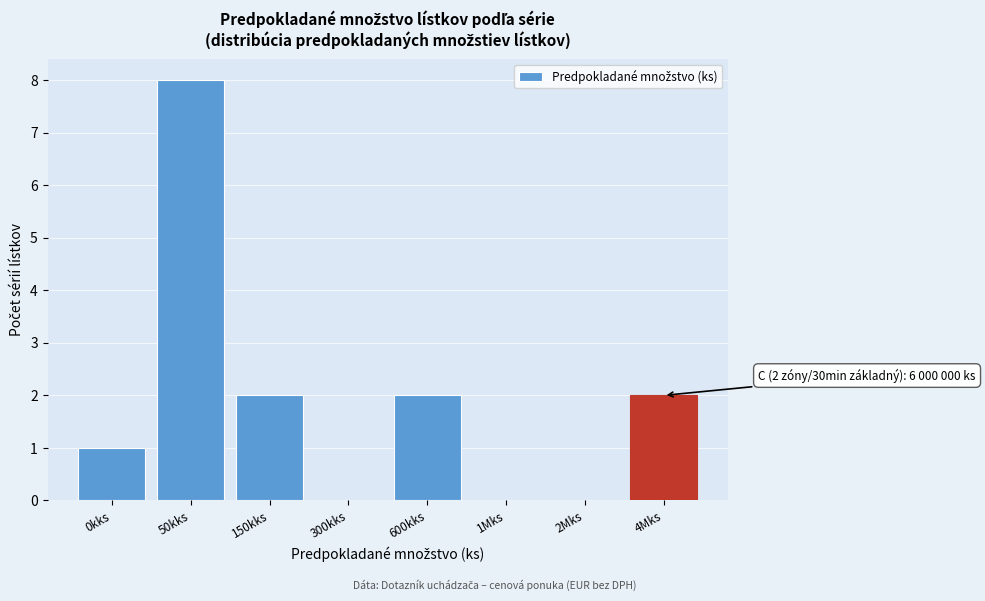

Reading right to left, list all the values displayed in this chart.

4Mks=2	2Mks=0	1Mks=0	600kks=2	300kks=0	150kks=2	50kks=8	0kks=1